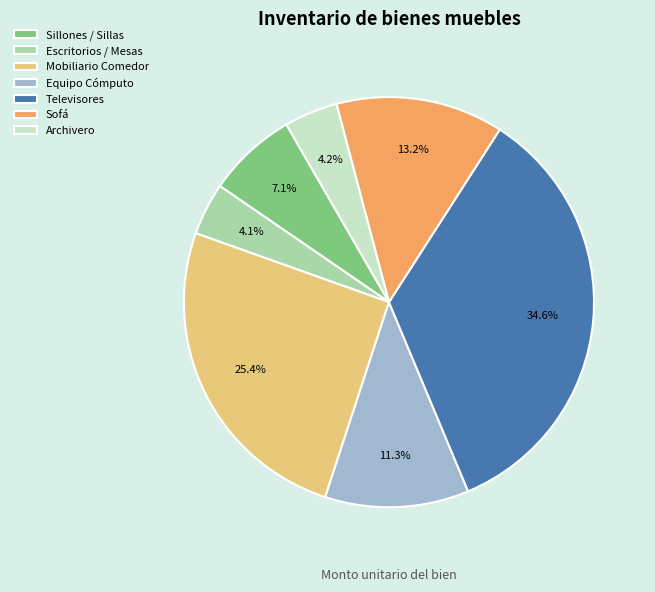

What is the total percentage of Escritorios / Mesas and Sillones / Sillas?

11.2%